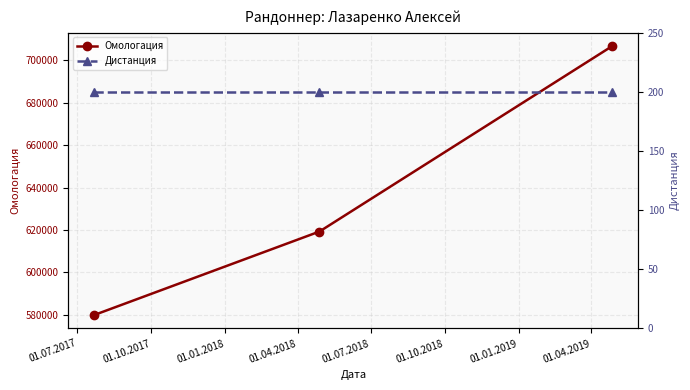

What is the maximum value for Омологация?

706791